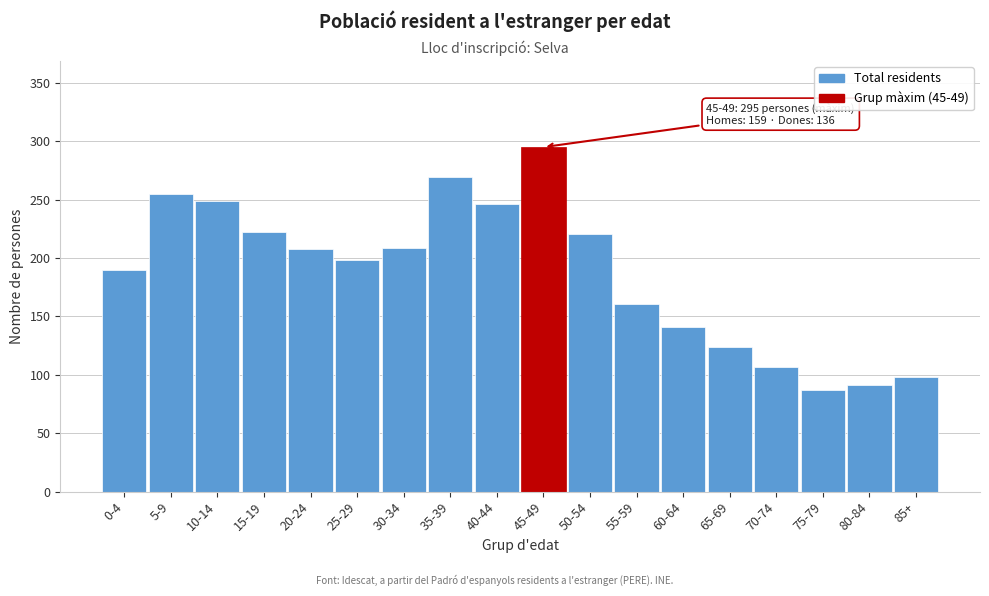

Read the value at 25-29, to the nearest 50.

200